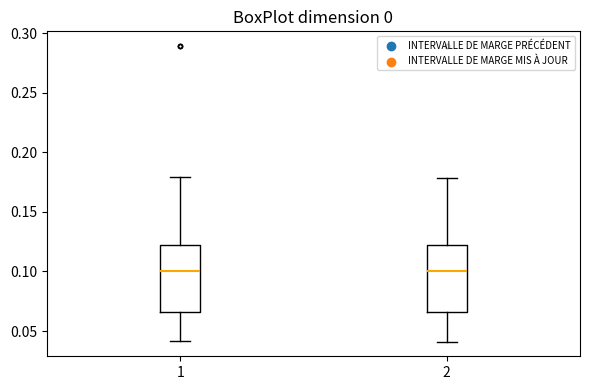

Reading left to right, read every box against the y-axis: the position of its median line, the range the box covers, and the ends of its whiskers. The values are not printed on the chart, so give them approximately, as read against the axis.

1: median 0.100, box 0.065 to 0.120, whiskers 0.040 to 0.180
2: median 0.100, box 0.065 to 0.120, whiskers 0.040 to 0.180